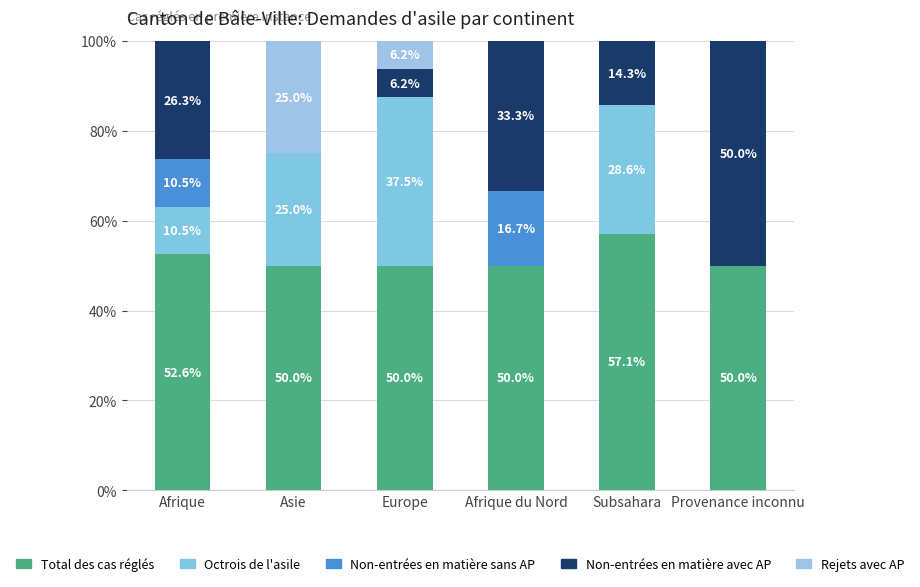

Are the bars horizontal?

No